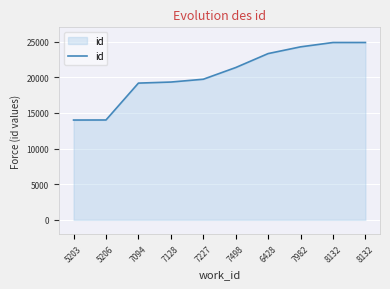

Between 8132 and 7128, which is larger?

8132